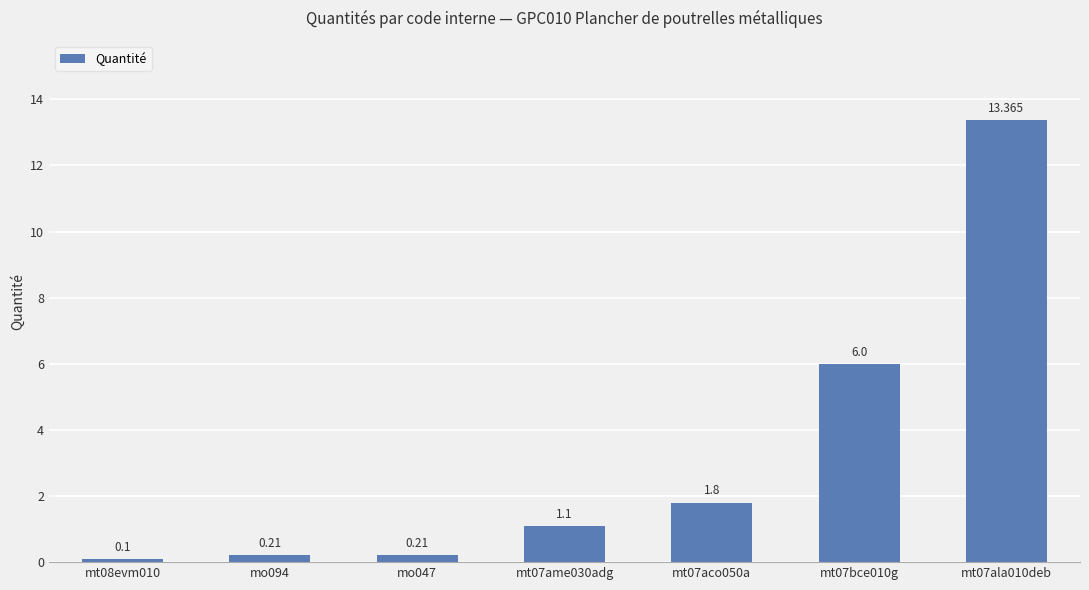

At which label is the value closest to 6?

mt07bce010g